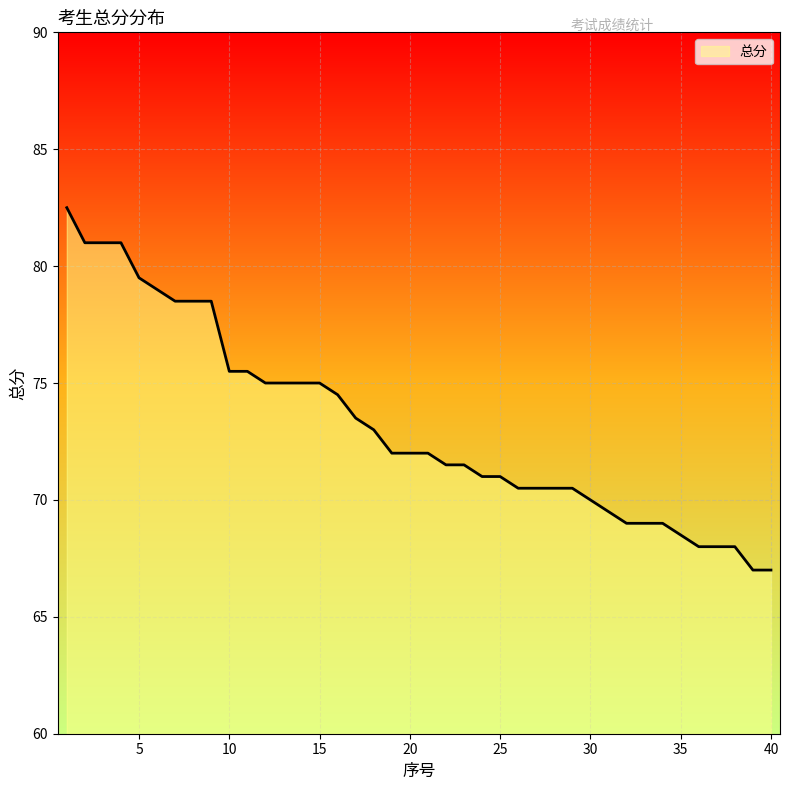

Does the chart have visible grid lines?

Yes